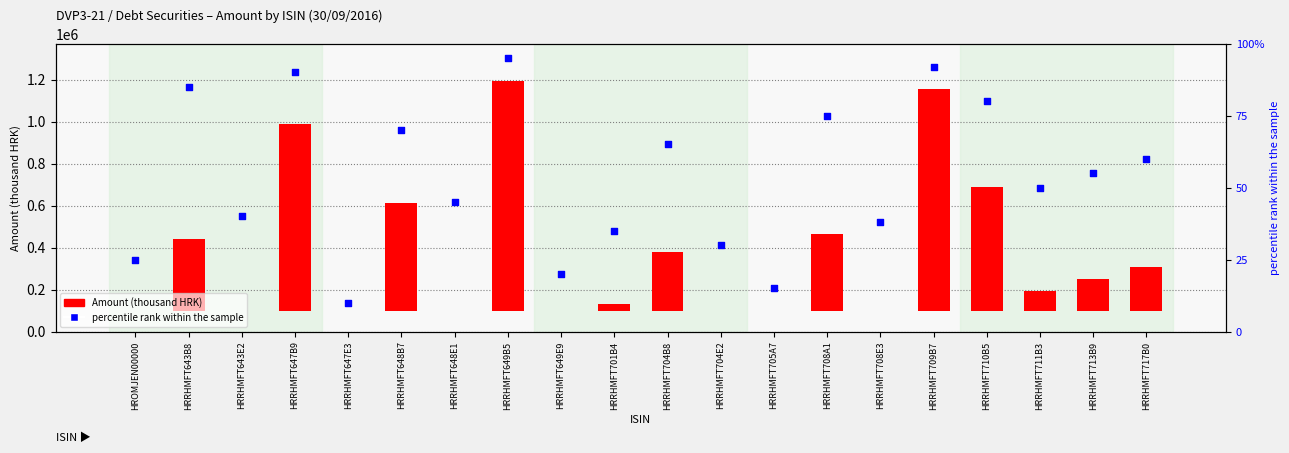

Which series has the widest spread of Y values?

Amount (thousand HRK)